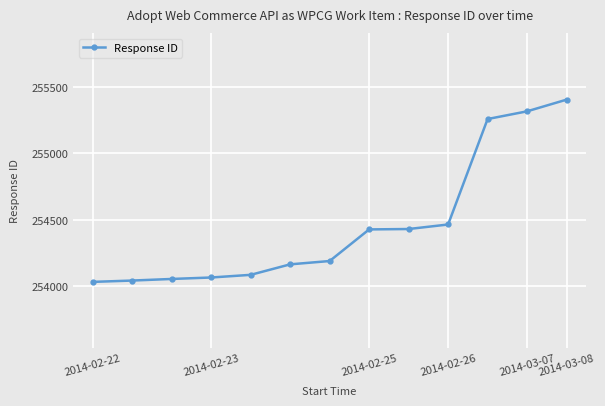

What is the minimum value shown in the chart?

254033